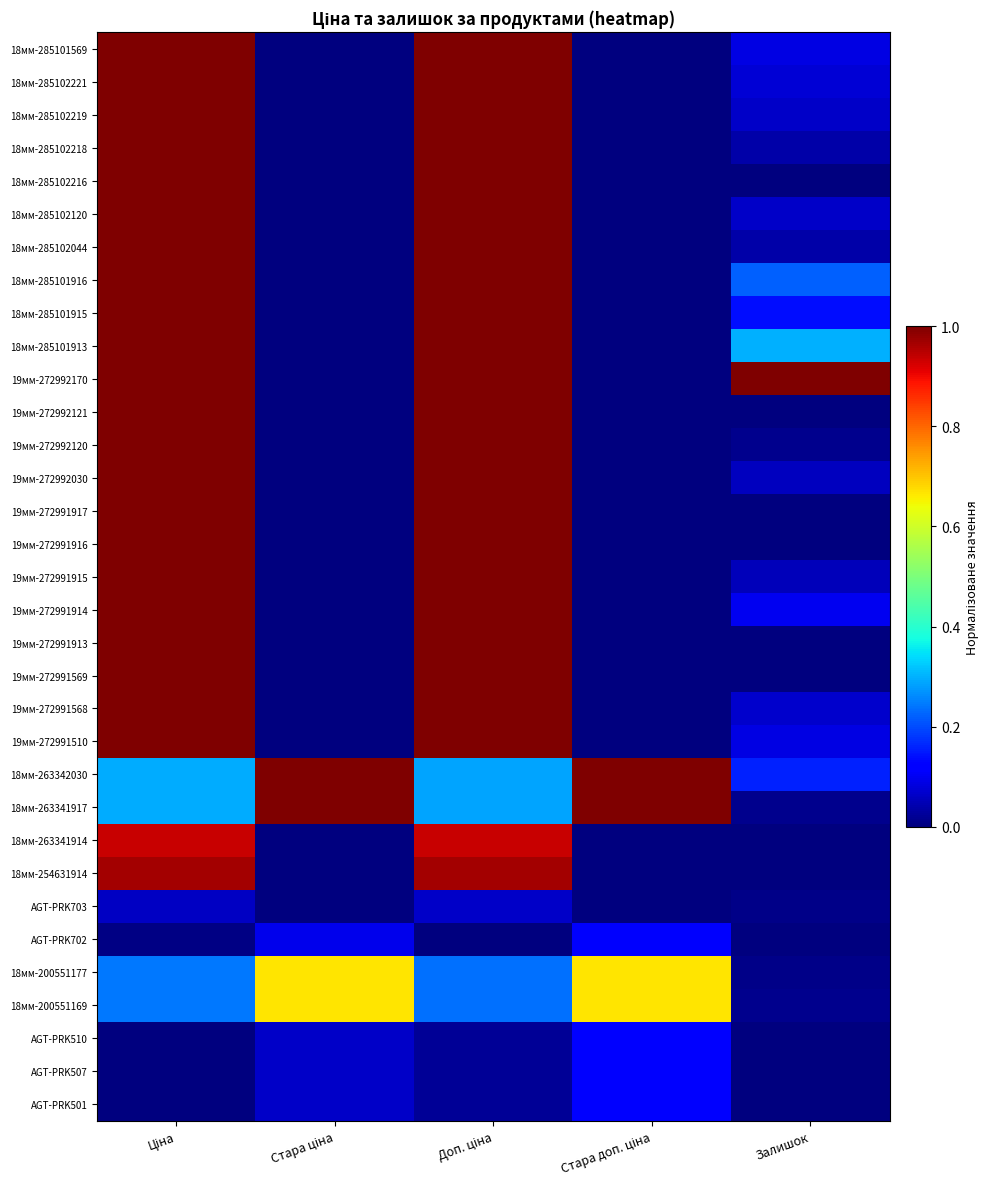

At Залишок, list the series in order from largest to smallest.

19мм-272992170, 18мм-285101913, 18мм-285101916, 18мм-263342030, 18мм-285101915, 19мм-272991914, 18мм-285101569, 19мм-272991510, 18мм-285102221, 19мм-272991568, 18мм-285102219, 18мм-285102120, 19мм-272992030, 19мм-272991915, 18мм-285102218, 18мм-285102044, 19мм-272992120, 18мм-263341917, 18мм-200551169, AGT-PRK703, 18мм-200551177, 18мм-285102216, 19мм-272992121, 19мм-272991917, 19мм-272991916, 19мм-272991913, 19мм-272991569, 18мм-263341914, 18мм-254631914, AGT-PRK702, AGT-PRK510, AGT-PRK507, AGT-PRK501